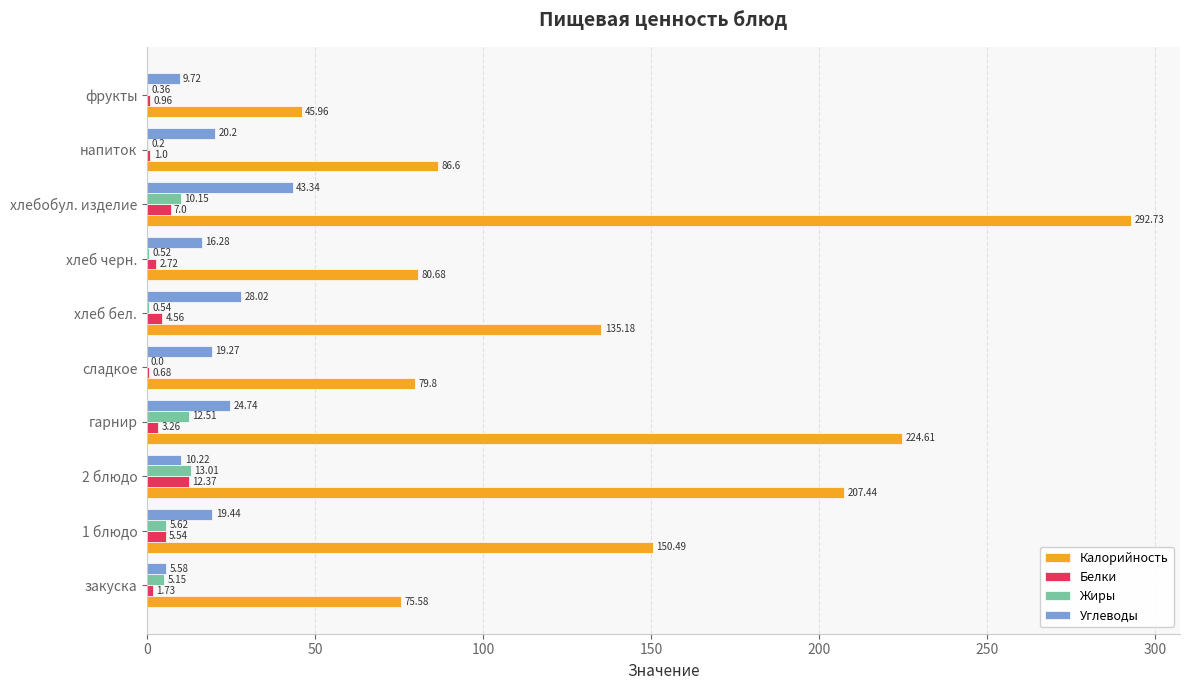

How many data points does each series have?

10